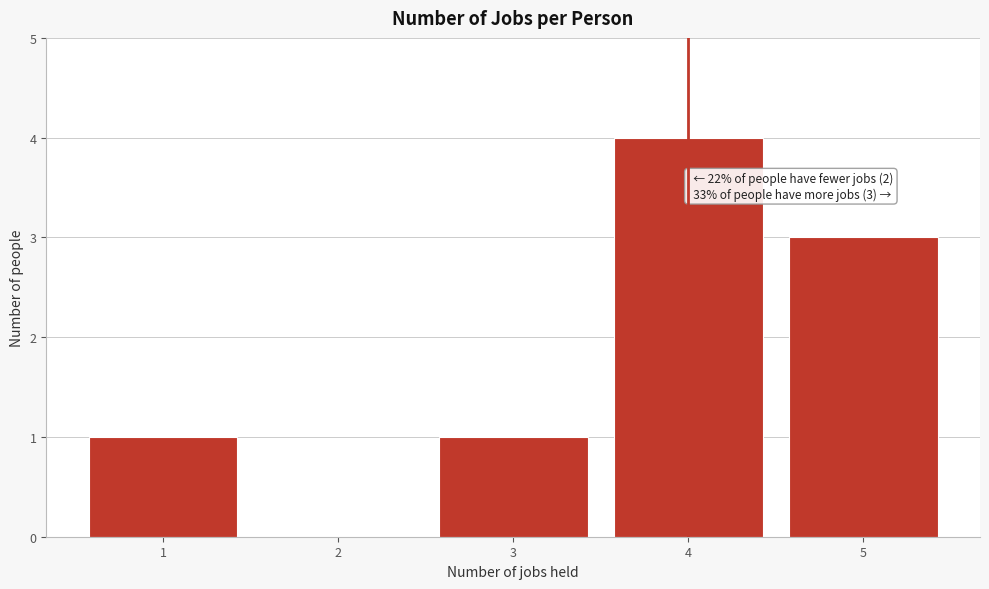

Reading left to right, what are all the values shown in this chart?

1=1	2=0	3=1	4=4	5=3